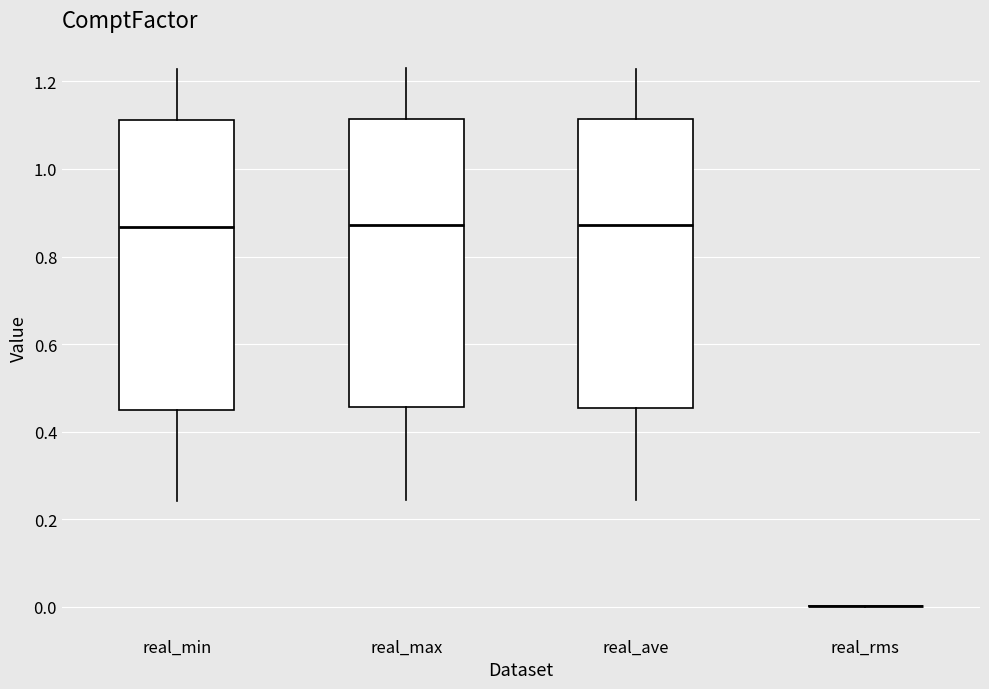

Reading left to right, transcribe this box plot: for each box, give where its median line is, the range the box spans, and where its two whiskers end, as read against the y-axis. The values are not printed on the chart, so give them approximately, as read against the axis.

real_min: median 0.86, box 0.44 to 1.12, whiskers 0.24 to 1.22
real_max: median 0.88, box 0.46 to 1.12, whiskers 0.24 to 1.24
real_ave: median 0.88, box 0.46 to 1.12, whiskers 0.24 to 1.22
real_rms: box collapsed to a line at 0.00, whiskers 0.00 to 0.00